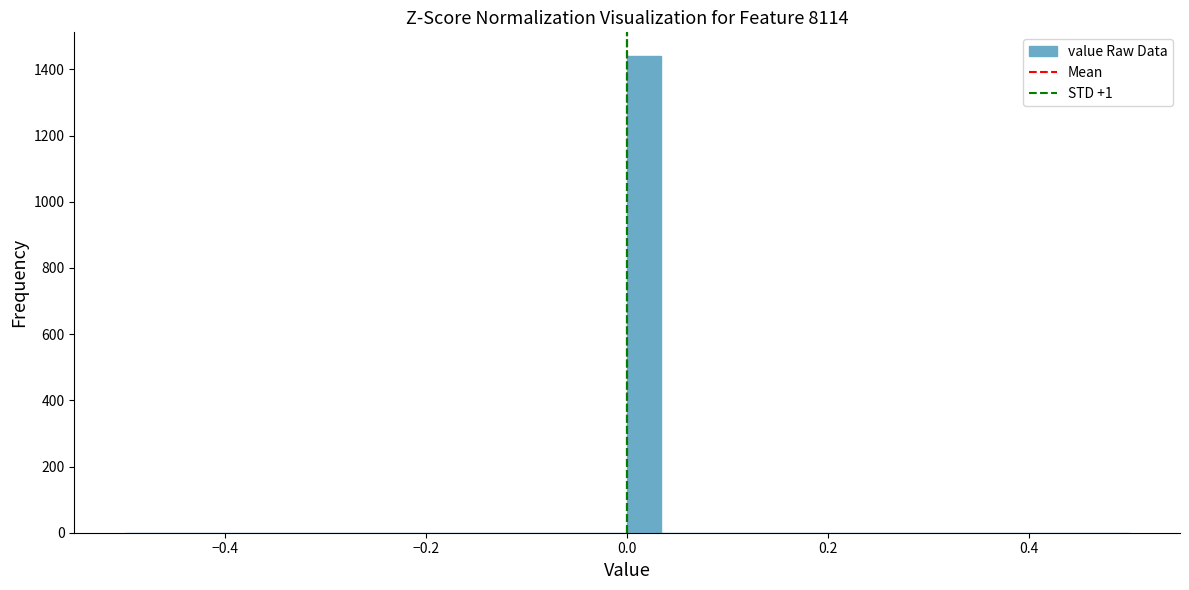

Read against the x-axis, roughly where is the centre of the tallest bar?

0.02